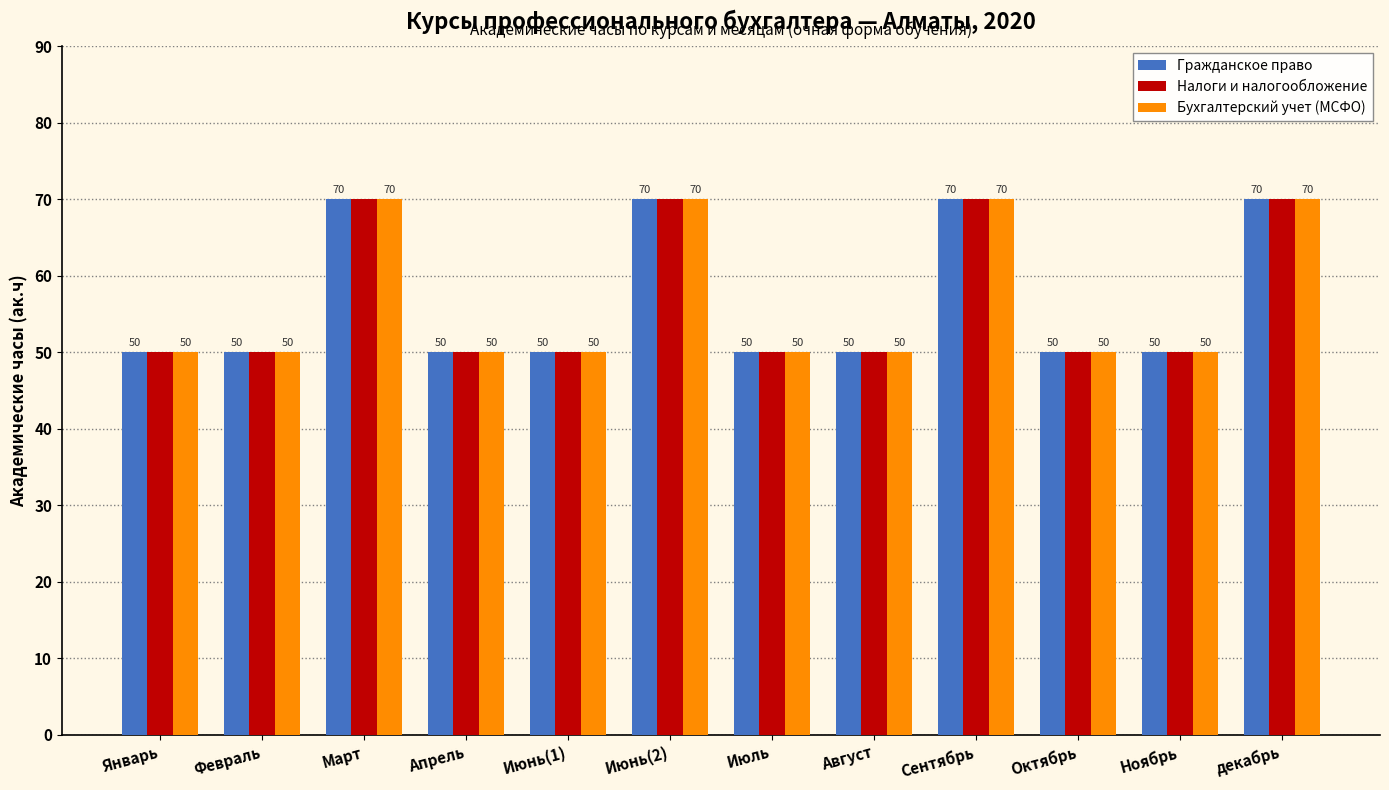

What is the average value of the Налоги и налогообложение series?

57